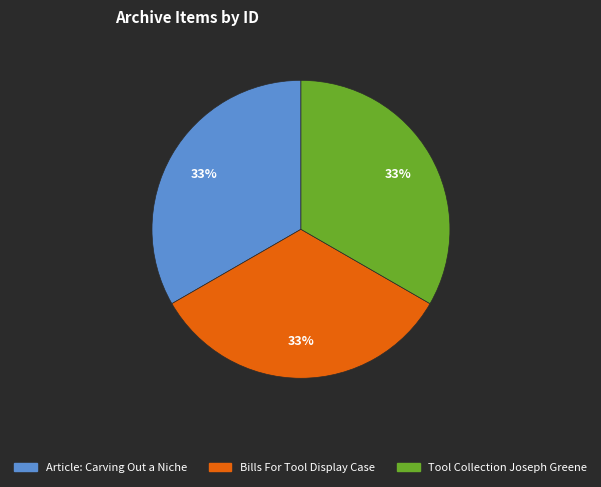

Do Tool Collection Joseph Greene and Article: Carving Out a Niche together represent more than half of the pie?

Yes